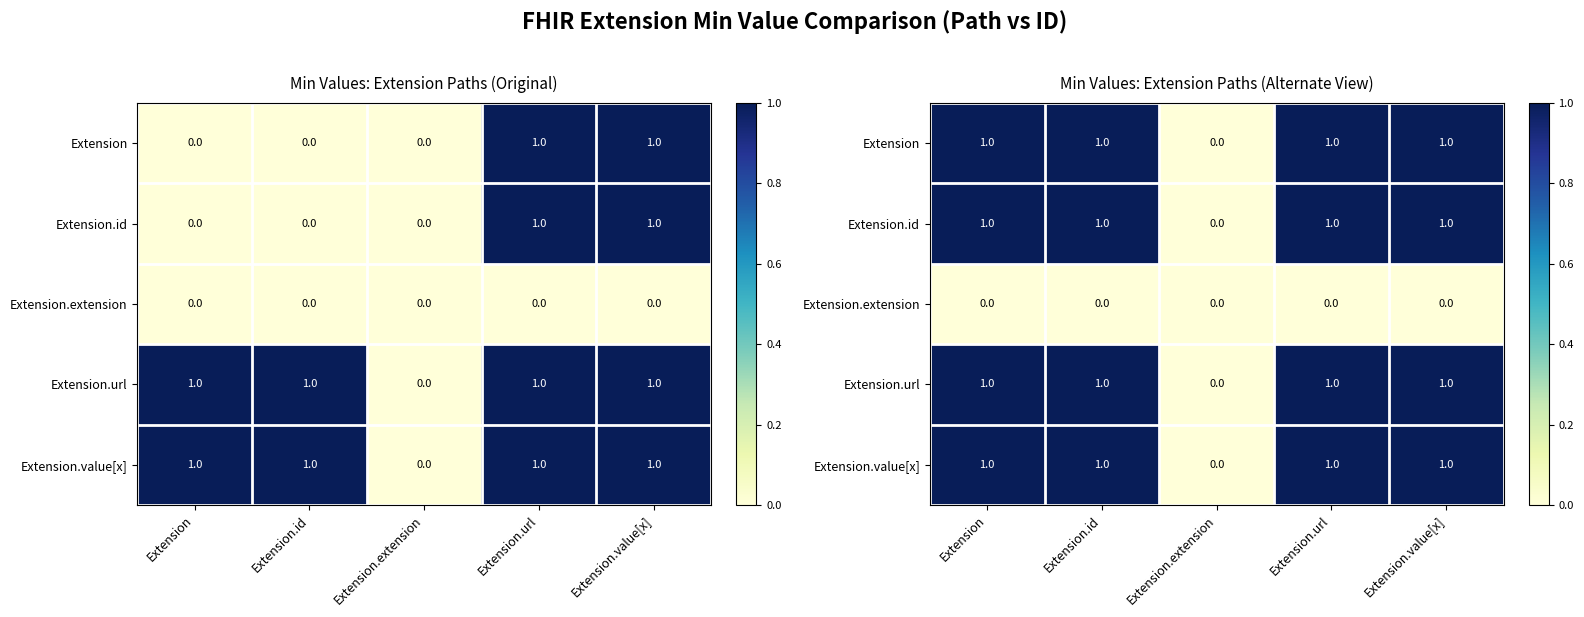

List the labels in order of Extension value, largest first.

Extension, Extension.id, Extension.url, Extension.value[x], Extension.extension